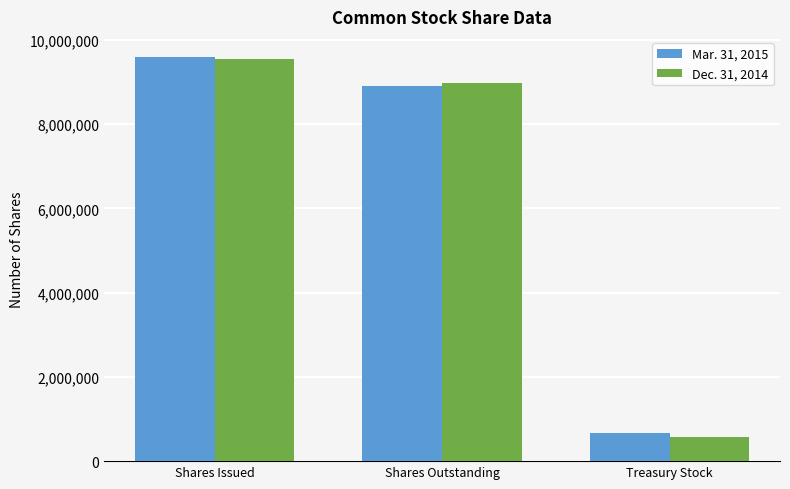

What is the approximate value of Mar. 31, 2015 at Treasury Stock?

679259